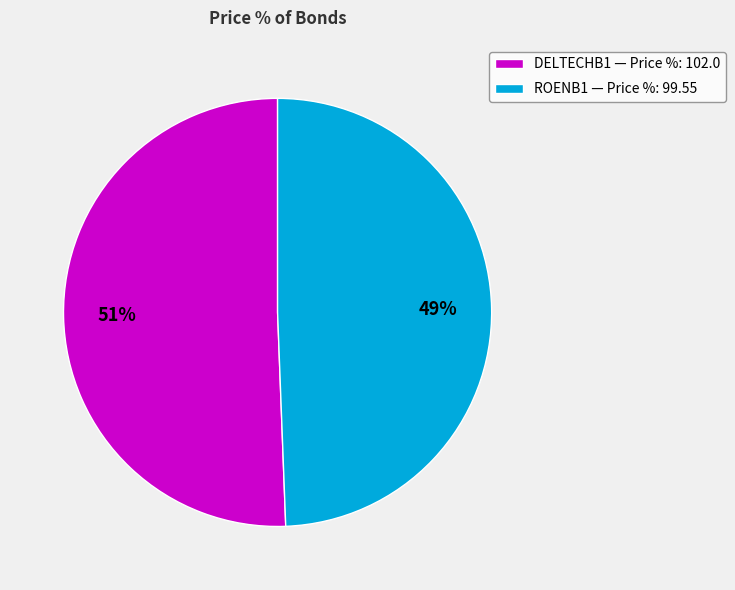

To the nearest percent, what portion does DELTECHB1 represent?

51%